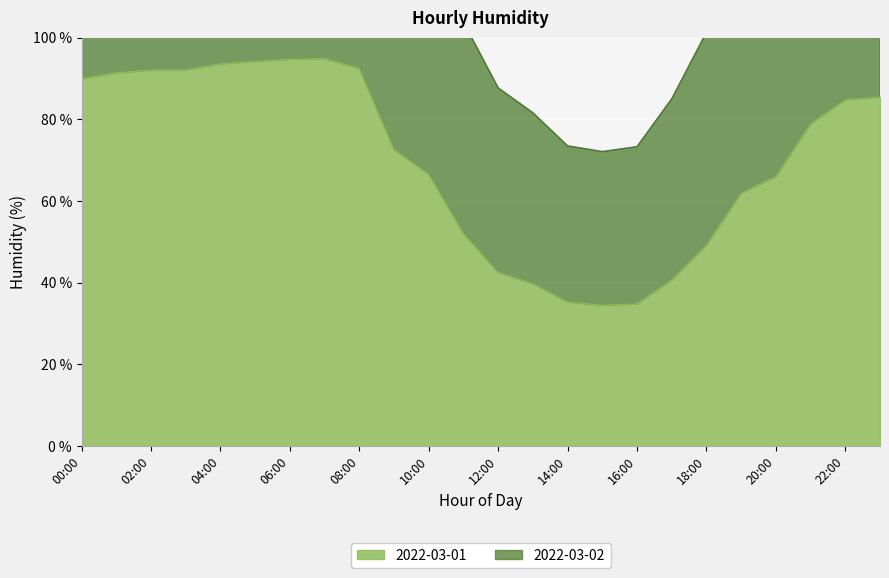

How many lines are shown in the chart?

2